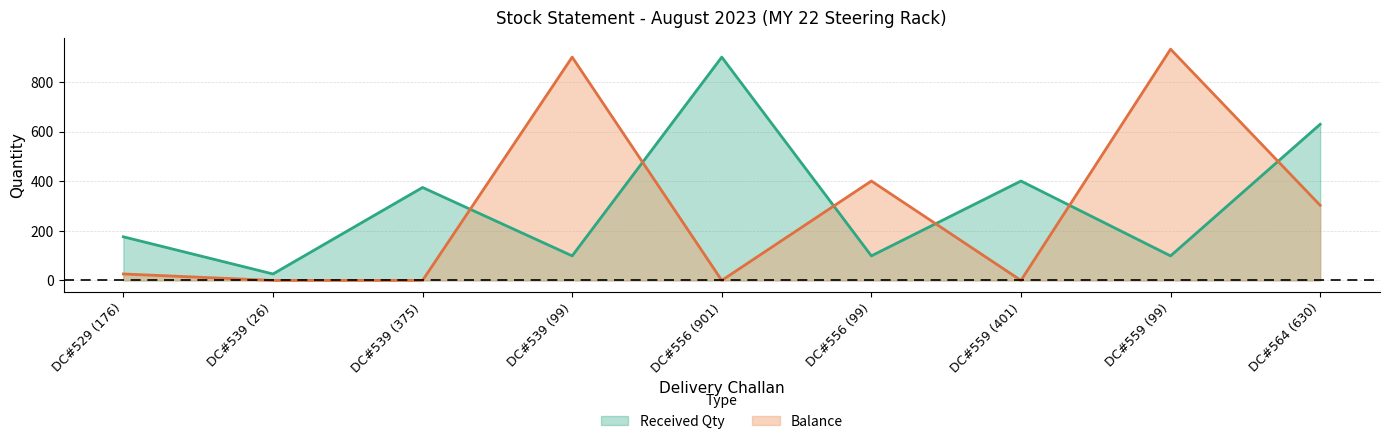

Does the chart have visible grid lines?

Yes